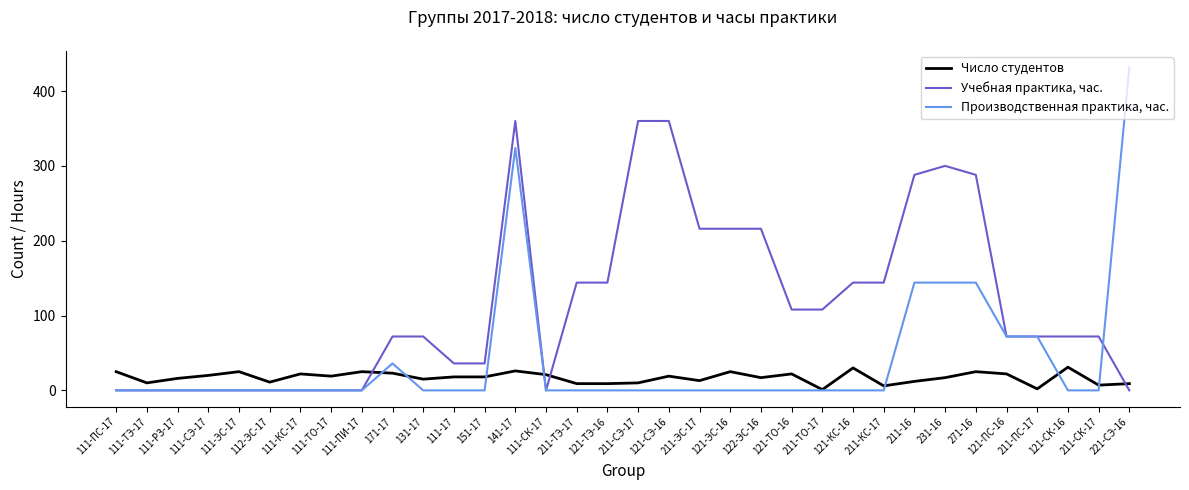

What is the total value across all series at 121-СЭ-16?

379